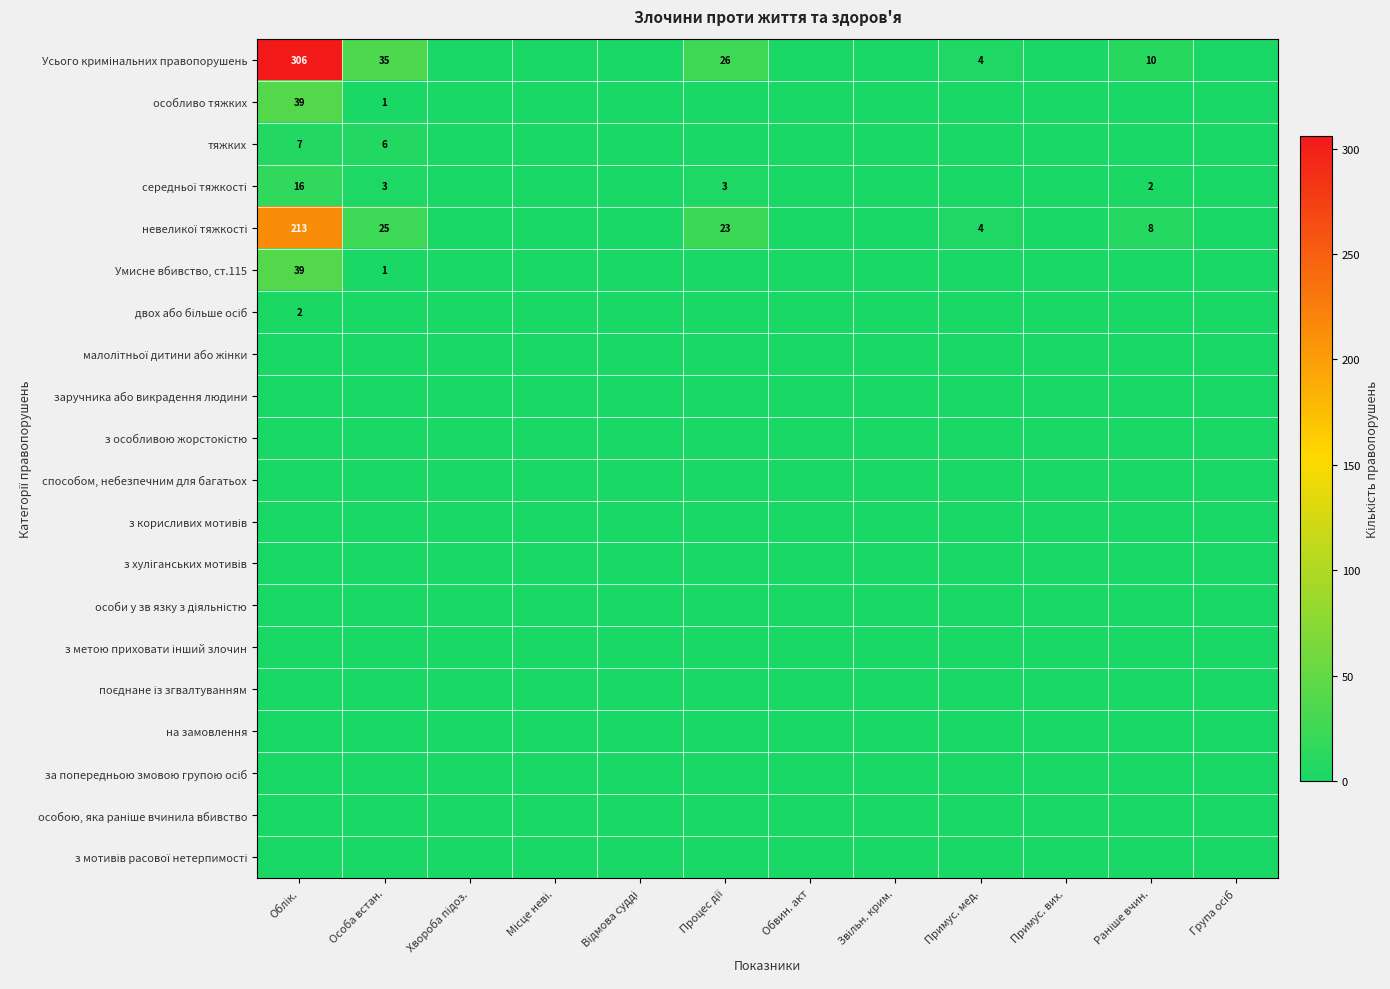

What is the difference between the second highest and second lowest values in the Усього кримінальних правопорушень series?

35